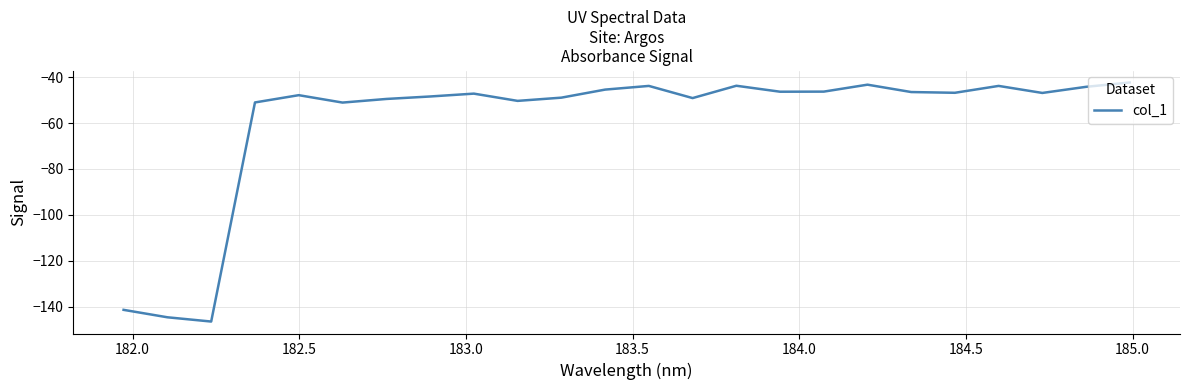

What is the difference between the maximum and minimum values?

104.1